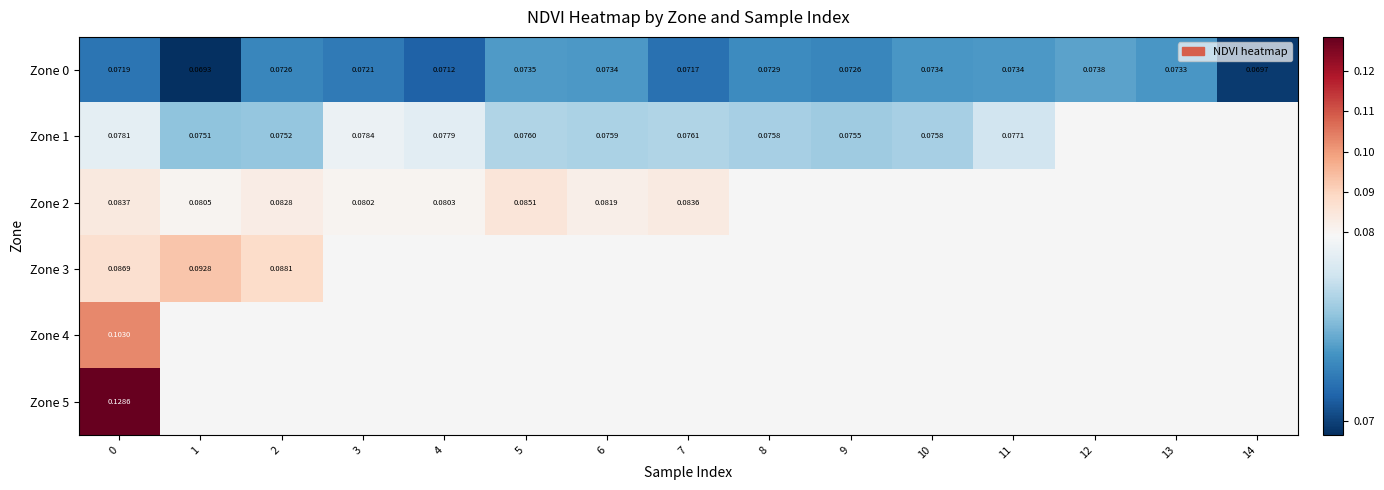

Which has a higher value, 14 or 12?

12